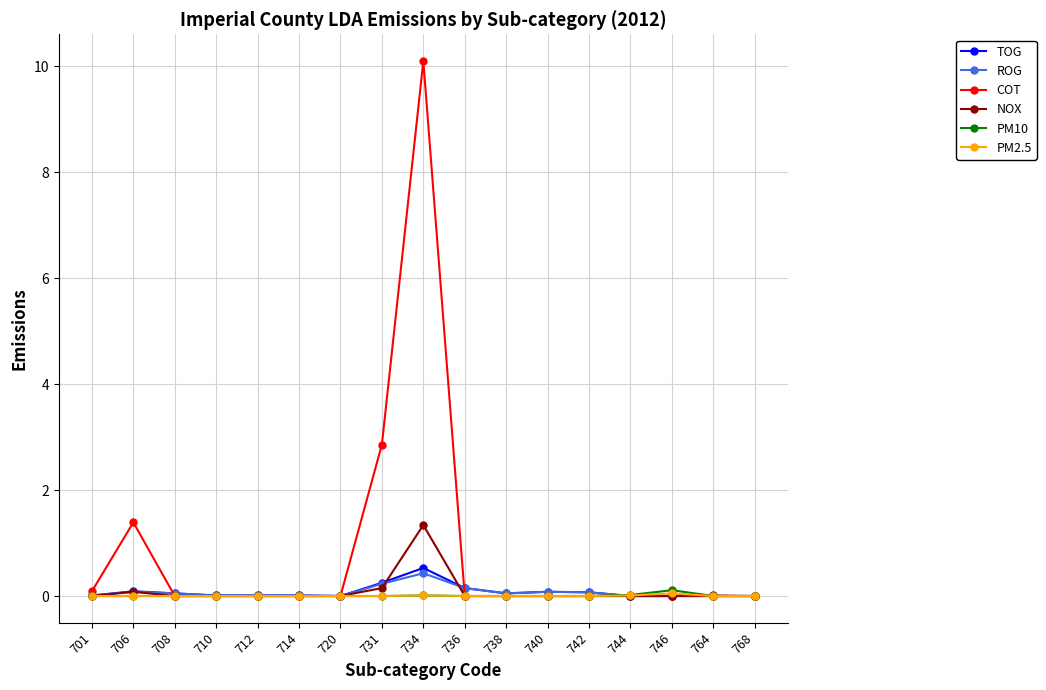

Which category has the highest value across all series?

734